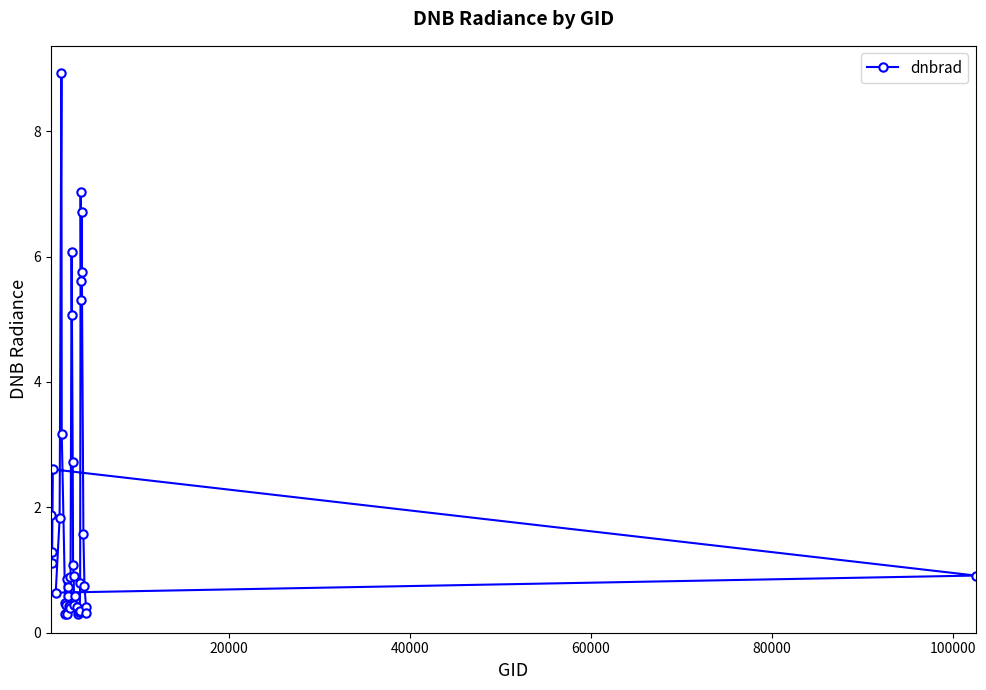

What is the value of the 1st point from the left?

1.9